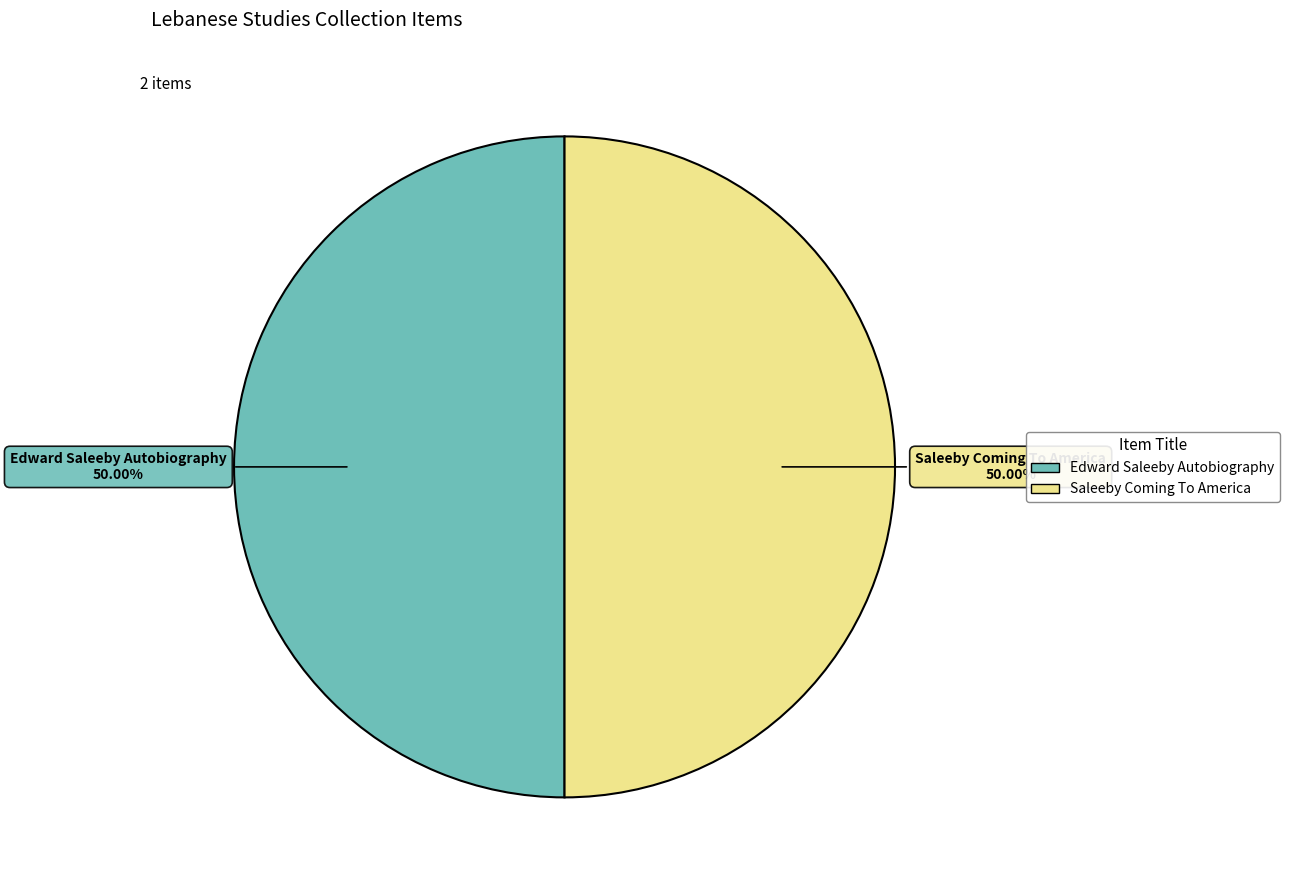

What is the ratio of the value at Edward Saleeby Autobiography to the value at Saleeby Coming To America?

1.0